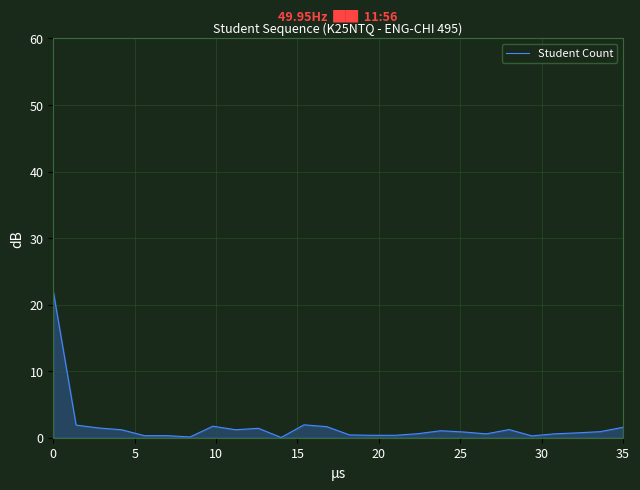

What is the maximum value shown in the chart?

22.0